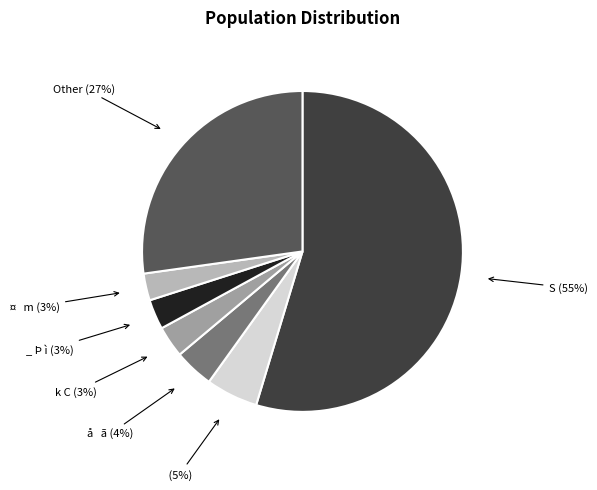

To the nearest percent, what is the average slice percentage?

14%